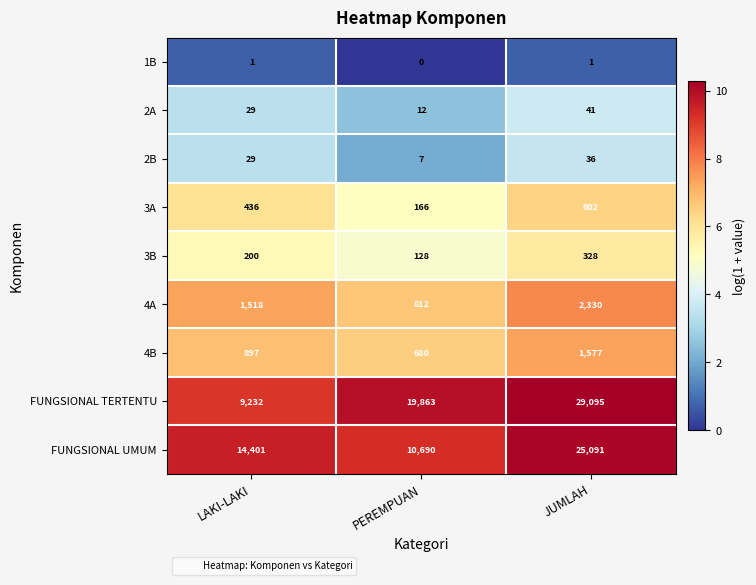

Which series has the largest total across all categories?

FUNGSIONAL TERTENTU